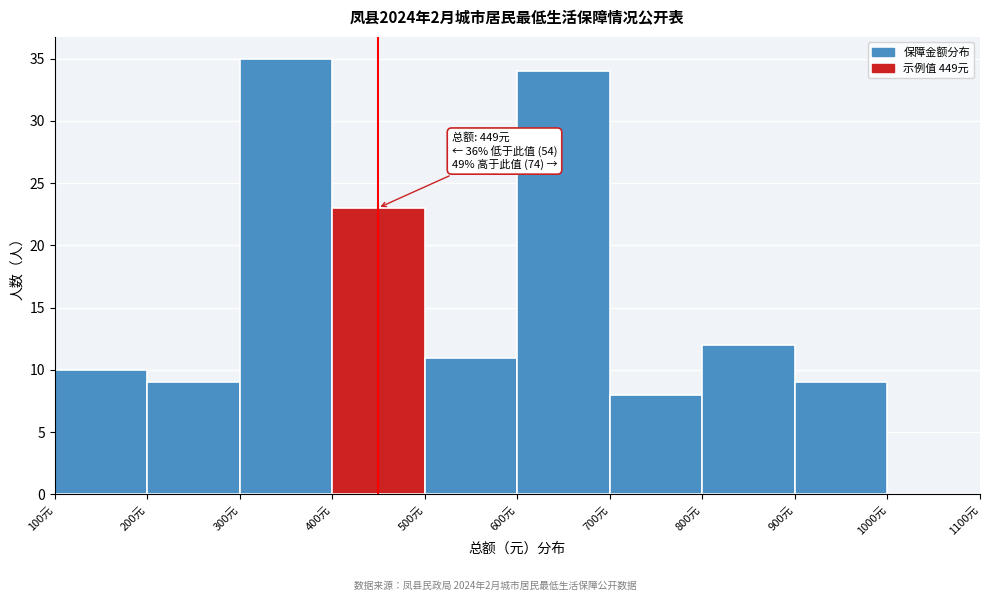

Over which range of the x-axis is the bar tallest?

300 to 400